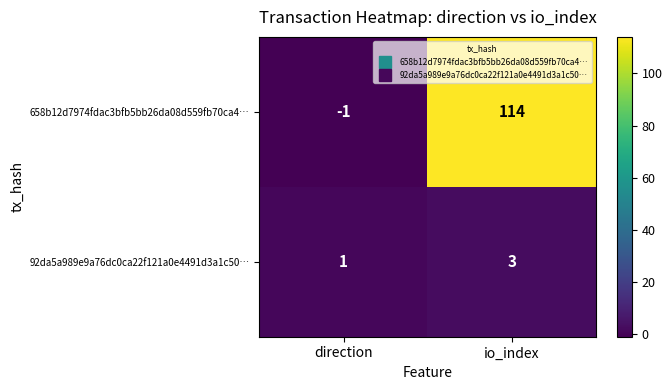

List the series in order of their peak value, lowest first.

92da5a989e9a76dc0ca22f121a0e4491d3a1c50…, 658b12d7974fdac3bfb5bb26da08d559fb70ca4…